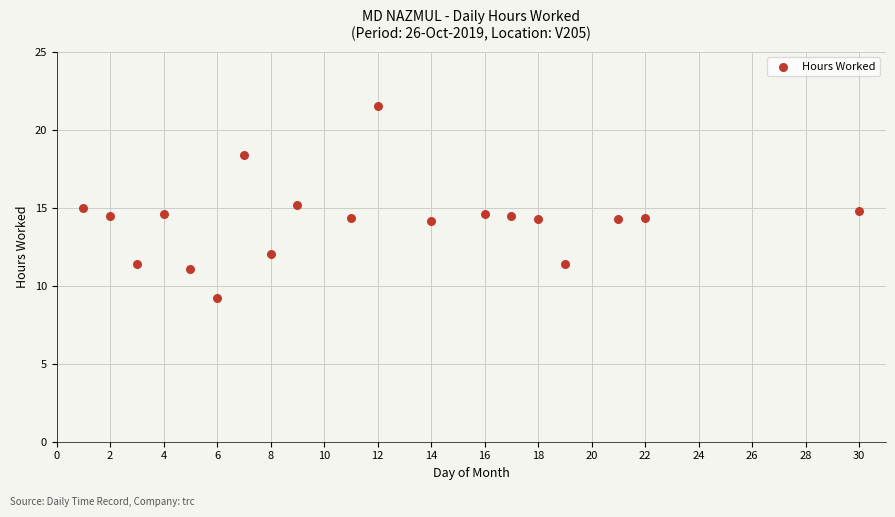

What is the range of Y values (max minus min)?

12.3